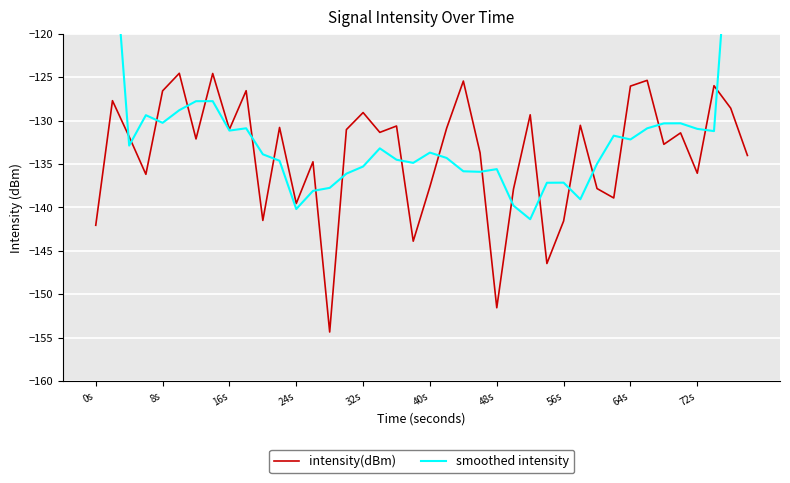

Does the chart display data point markers on the line(s)?

No